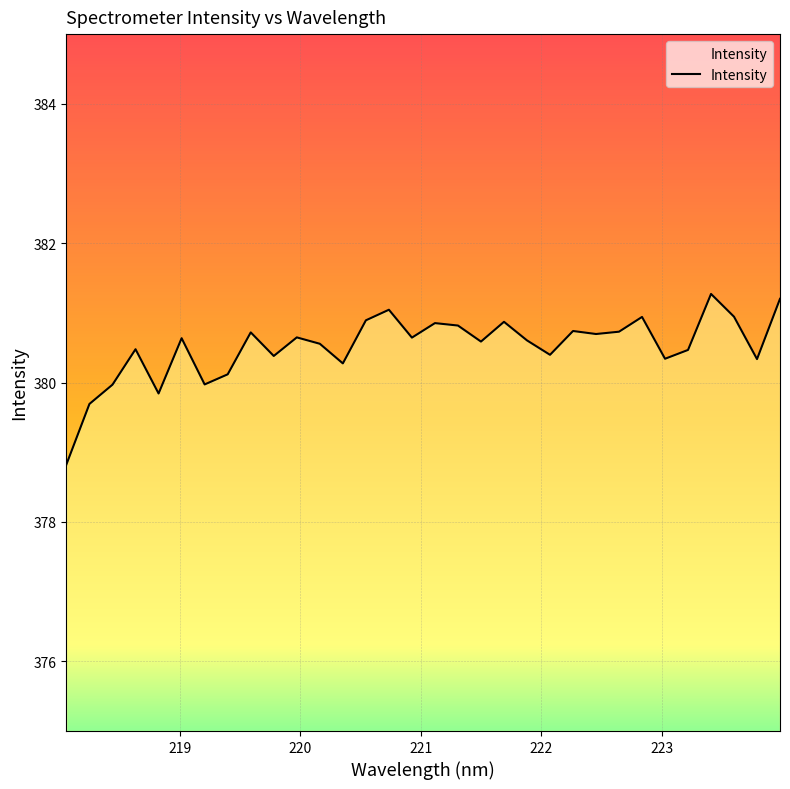

What is the maximum value shown in the chart?

381.3